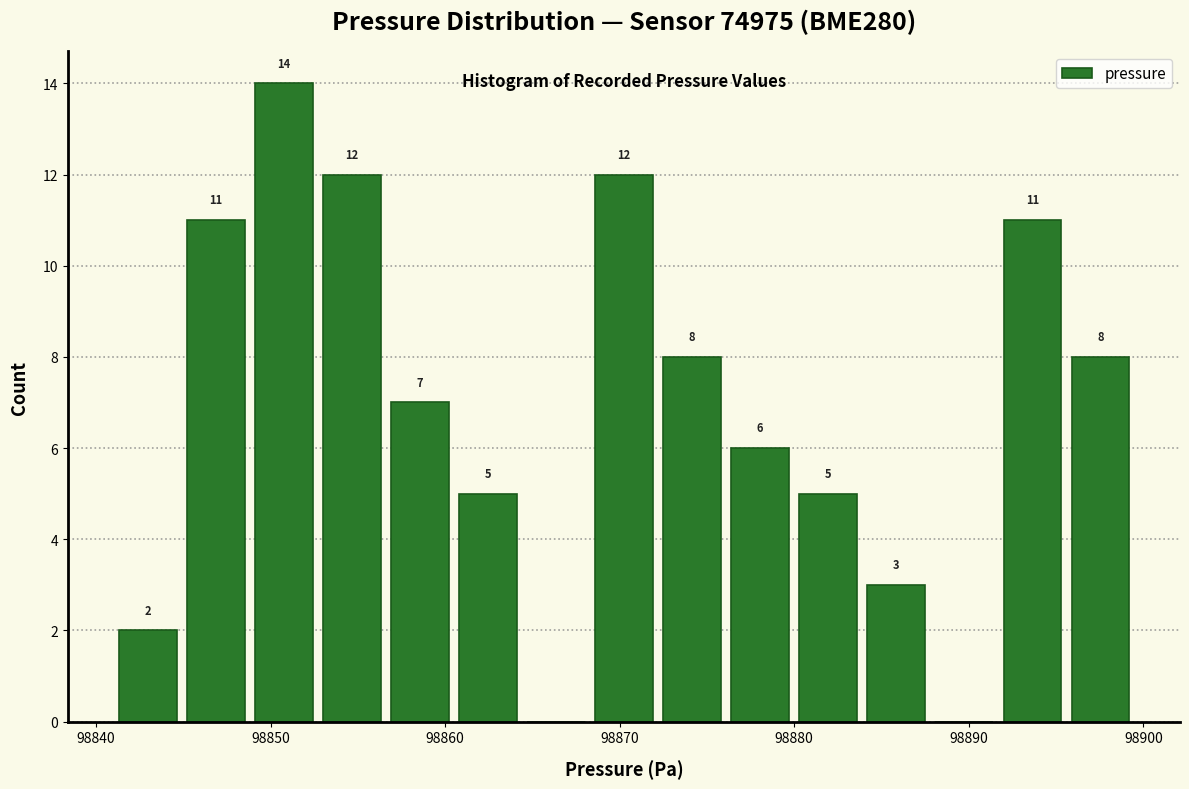

Read against the x-axis, roughly where is the centre of the tallest bar?

98851